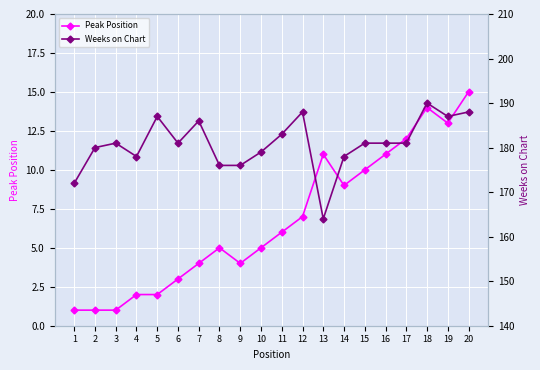

True or false: Weeks on Chart and Peak Position intersect in this chart.

False